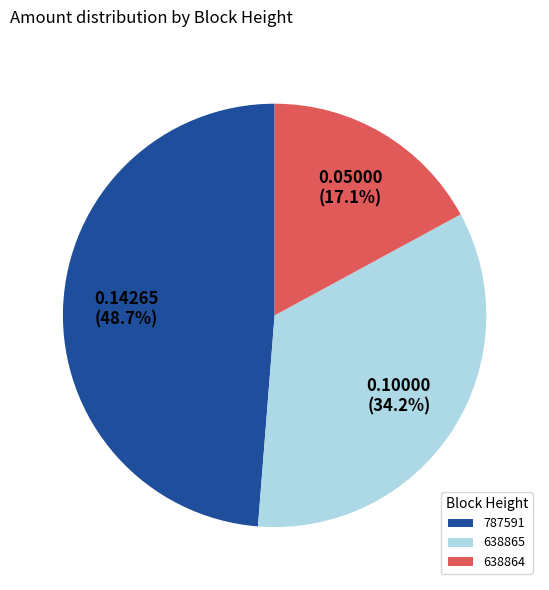

Rank the categories by value from highest to lowest.

787591, 638865, 638864